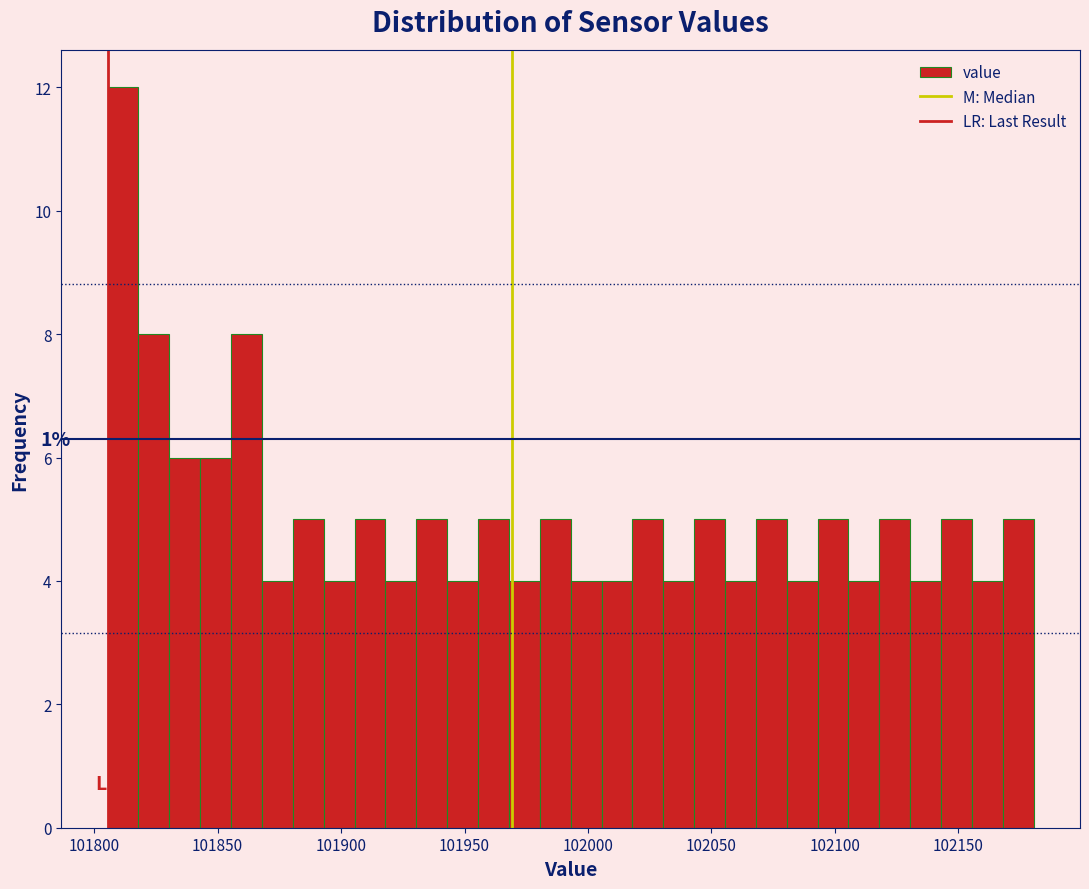

Around what value on the x-axis is the tallest bar? Give the approximate position of its centre, as read against the axis.

101810